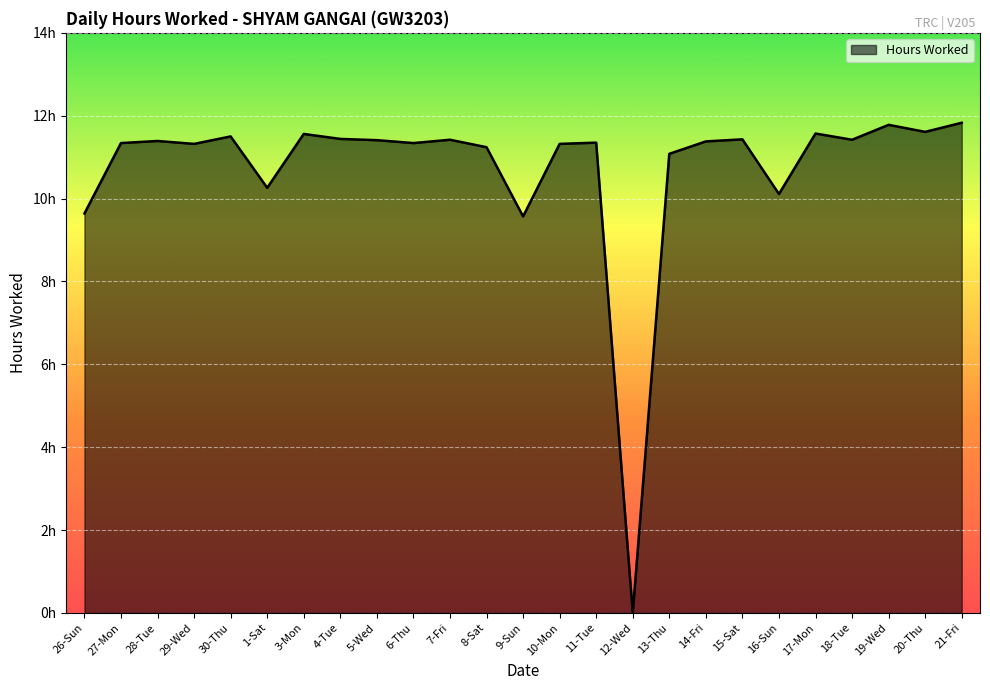

Does the chart have visible grid lines?

Yes